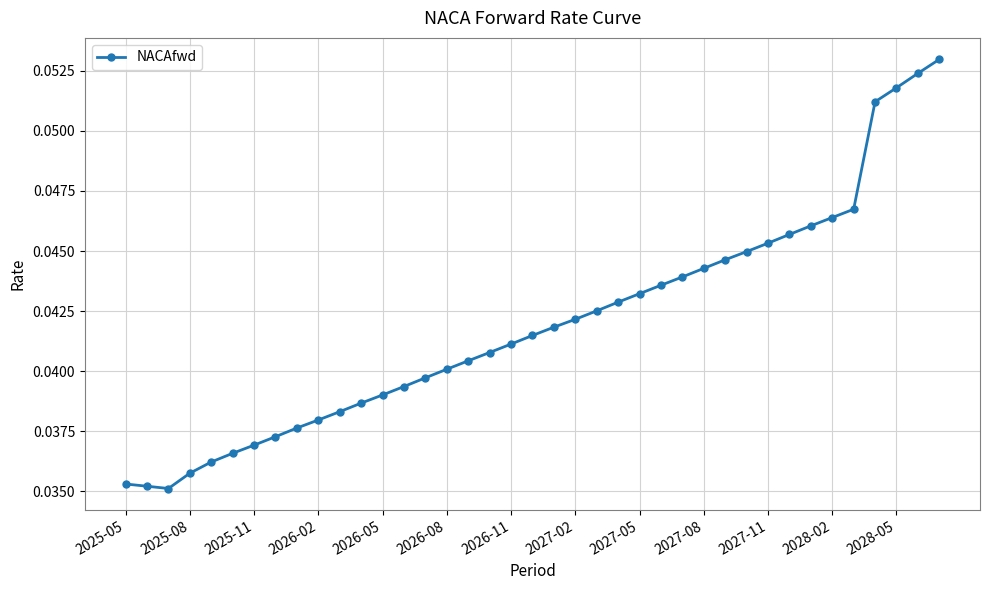

How many values are between 0 and 1?

39